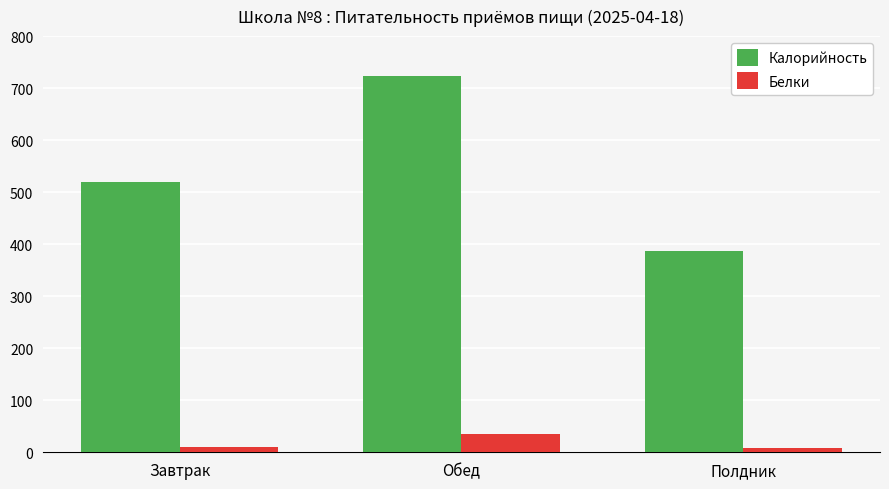

Rank the series at Завтрак from highest to lowest value.

Калорийность, Белки